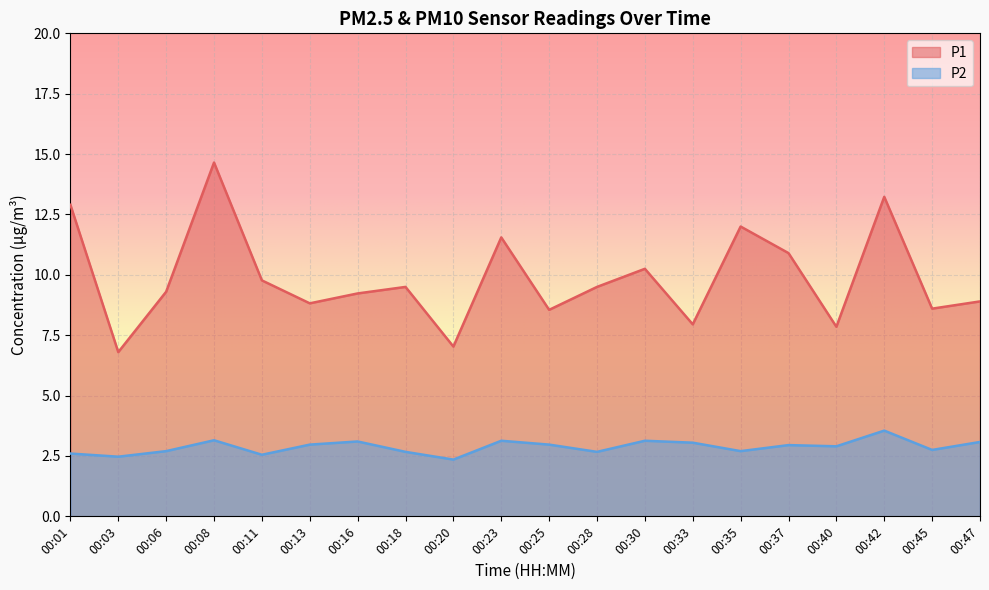

Does the chart display data point markers on the line(s)?

No